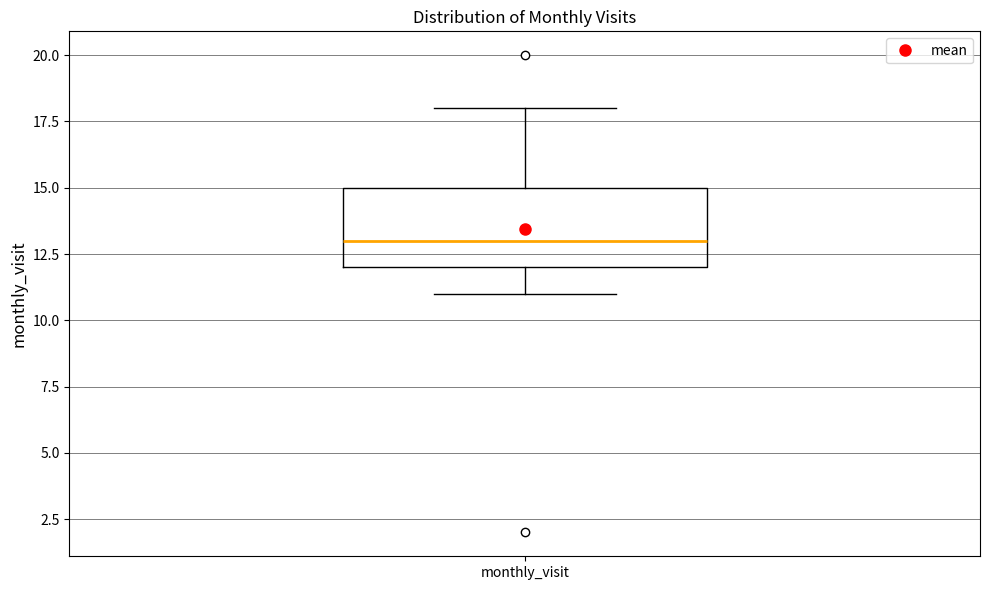

Transcribe this box plot: give where the median line is, the range the box spans, and where the two whiskers end, as read against the y-axis. The values are not printed on the chart, so give them approximately, as read against the axis.

median 13, box 12 to 15, whiskers 11 to 18